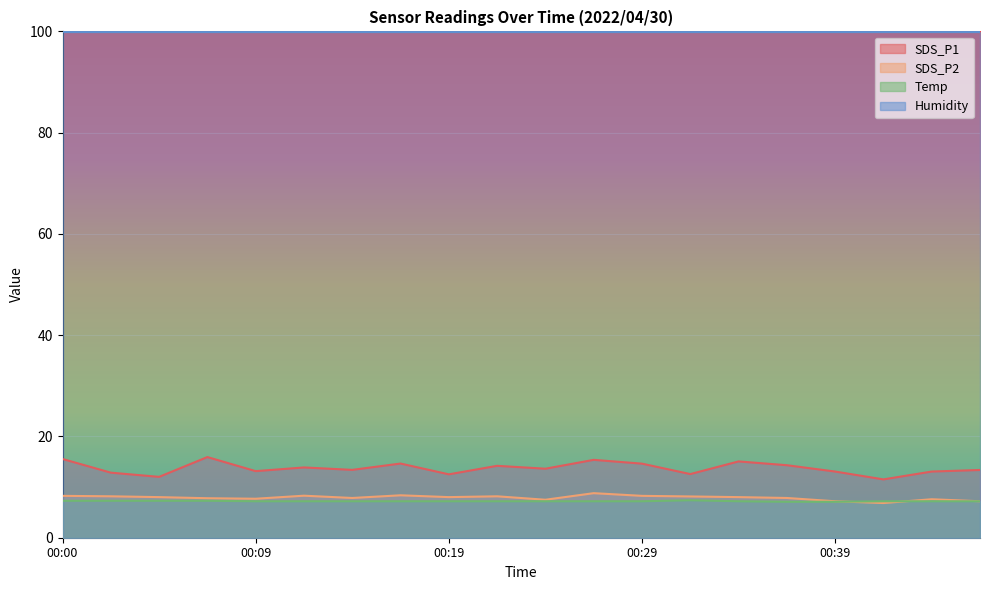

What is the difference between the maximum and minimum values in the SDS_P1 series?

4.4